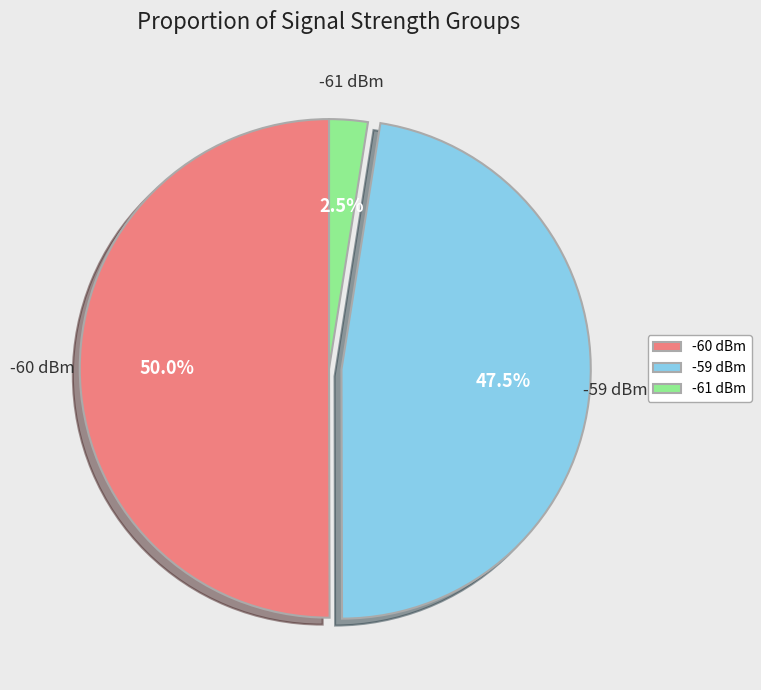

Combined, what portion of the pie is -59 dBm and -60 dBm?

97.5%